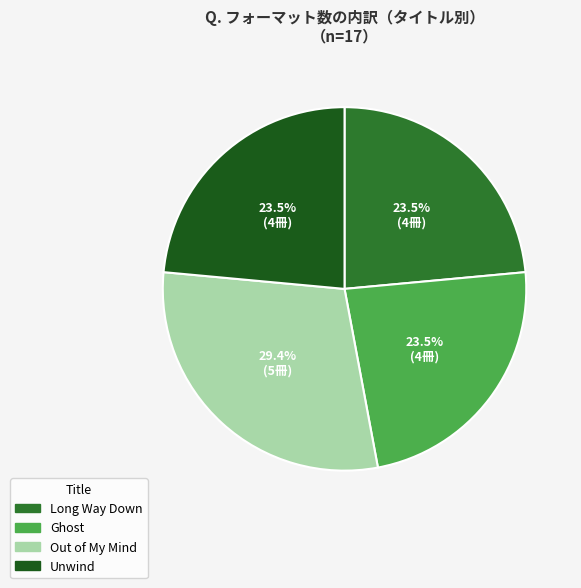

What is the largest slice in the pie chart?

Out of My Mind